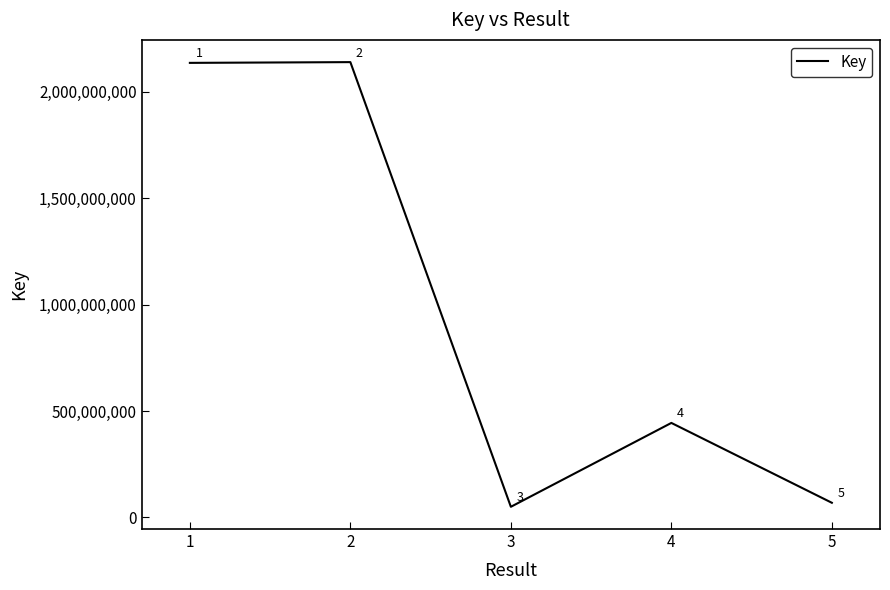

What is the sum of the values at 2 and 3?

2188685471